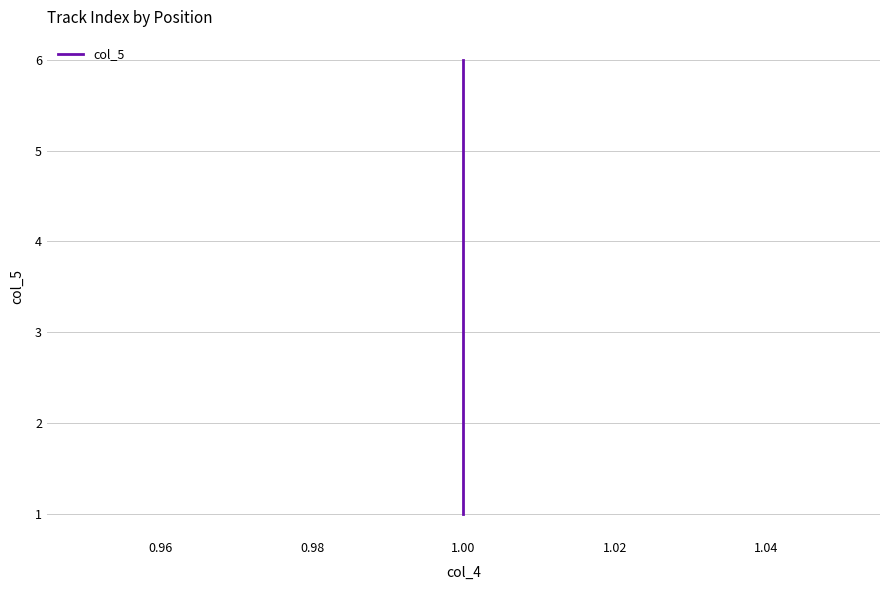

What is the average value?

4